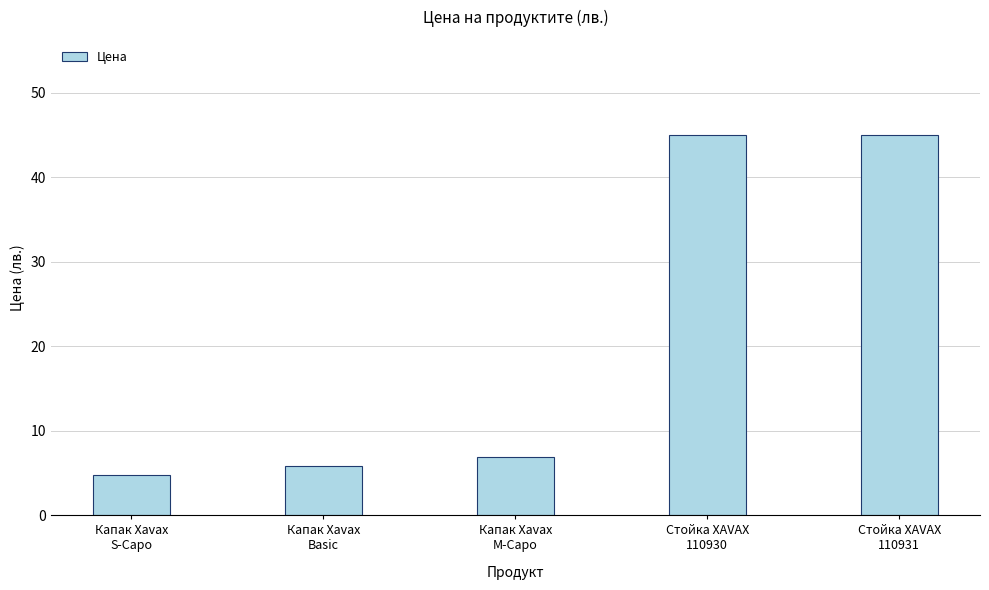

What is the difference between the maximum and minimum values?

40.2